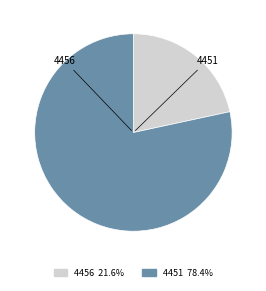

Combined, what portion of the pie is 4451 and 4456?

100.0%